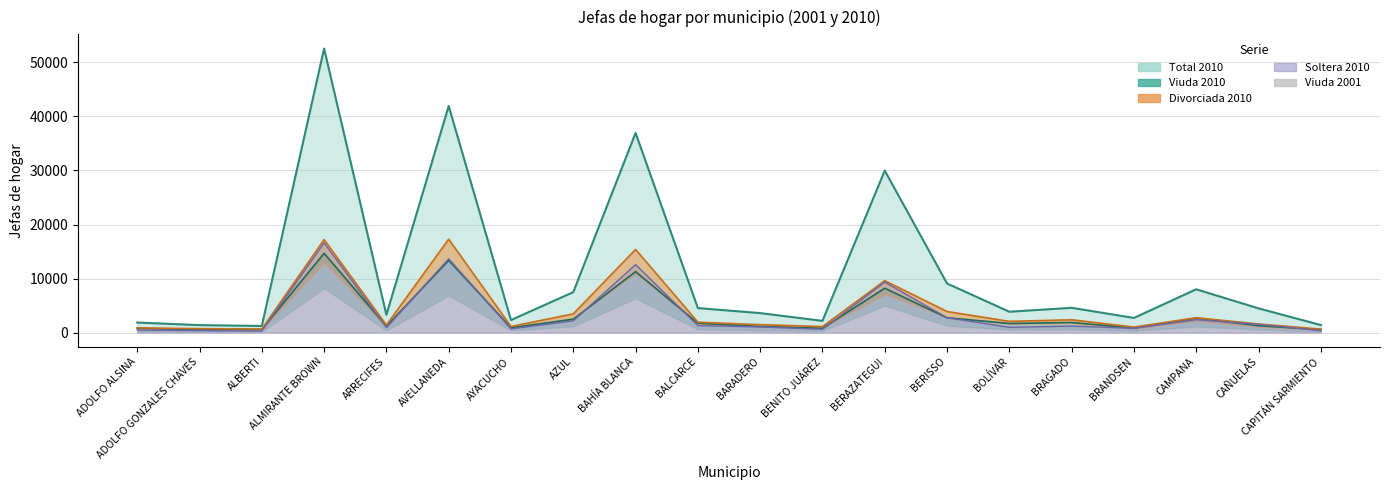

What is the value of the Total 2010 point at the 15th from the left?

3857